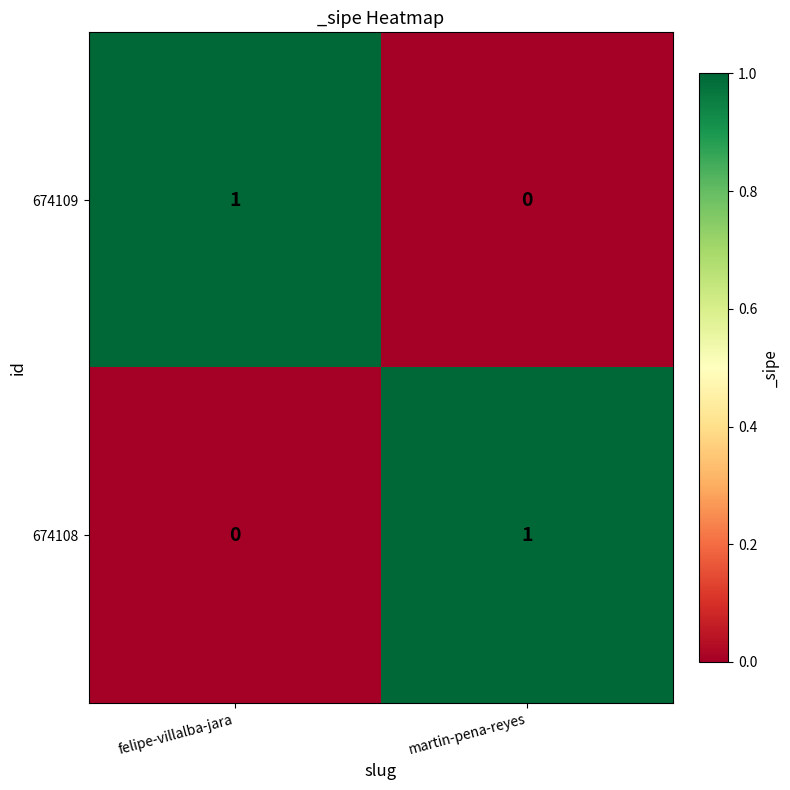

Is the value of 674109 at felipe-villalba-jara greater than the value of 674108 at felipe-villalba-jara?

Yes